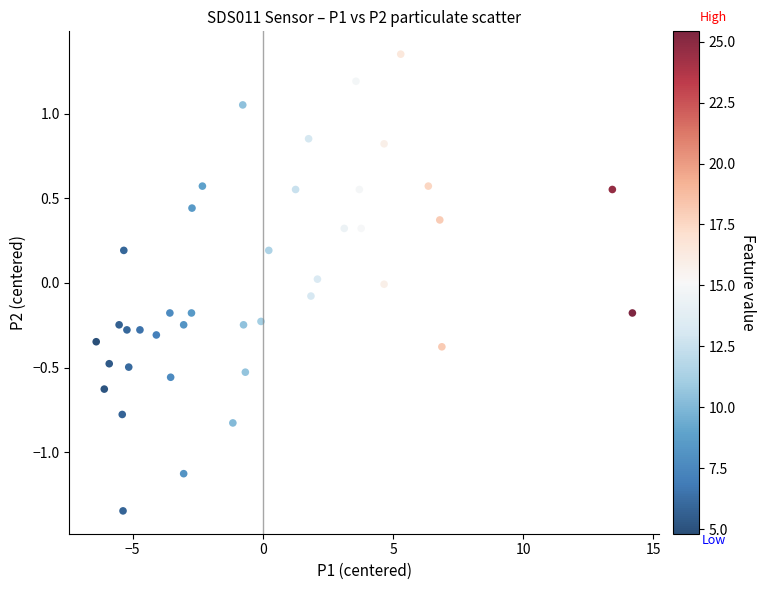

What is the range of Y values (max minus min)?

2.7